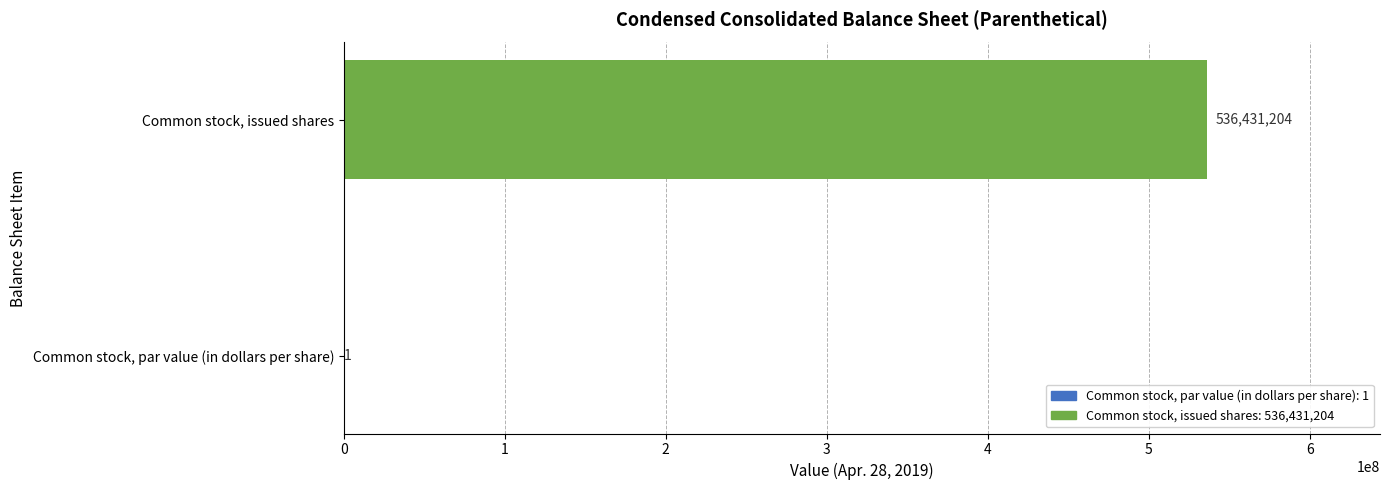

Read the value at Common stock, issued shares, to the nearest 100.

536431200